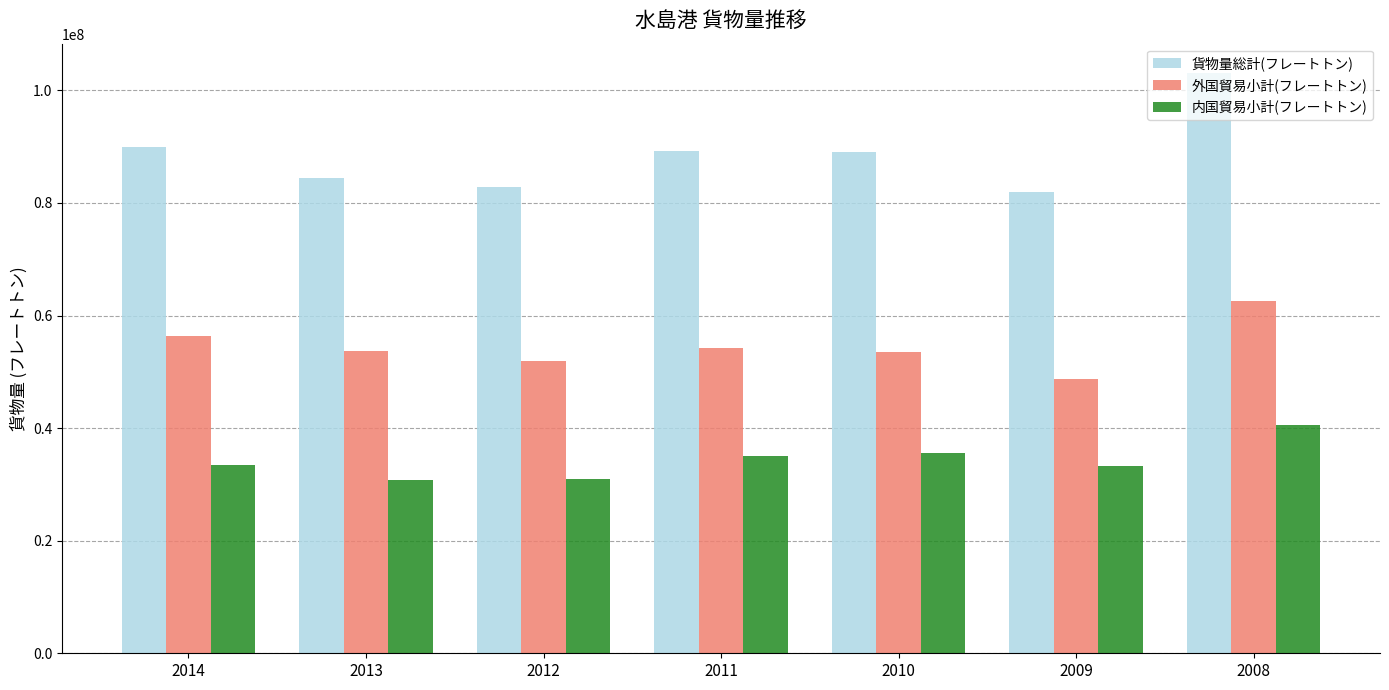

What are all the series names shown in the legend?

貨物量総計(フレートトン), 外国貿易小計(フレートトン), 内国貿易小計(フレートトン)